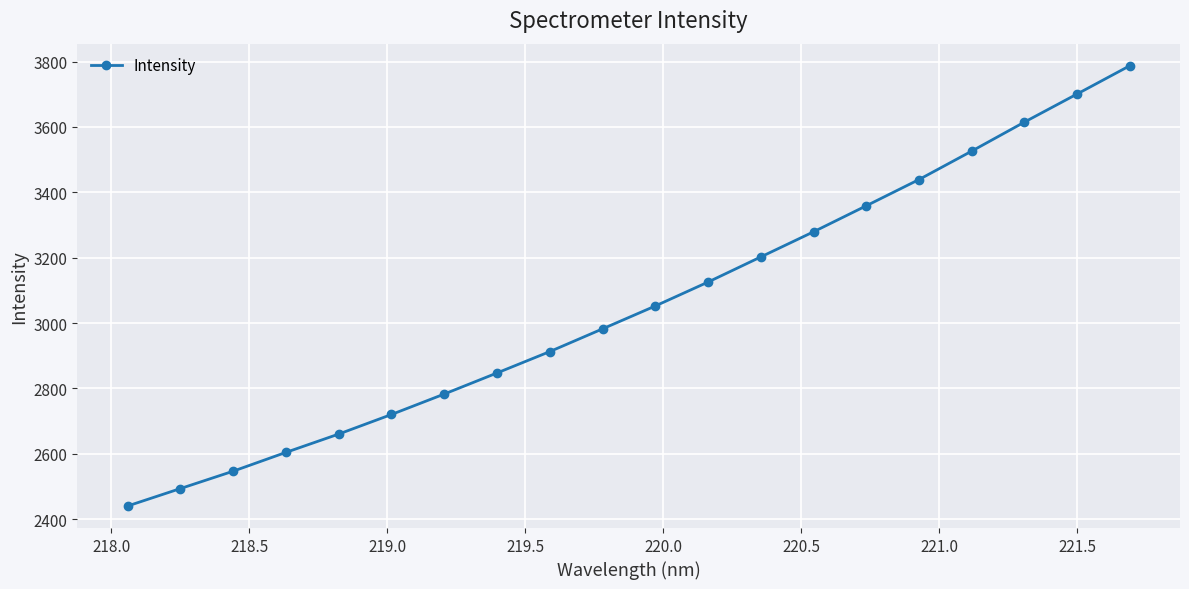

Is this an area chart (filled region under the line)?

No